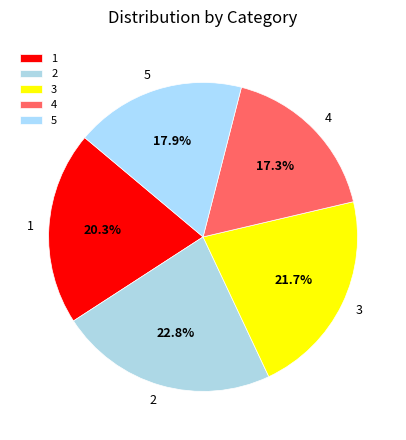

Is there a majority slice in this chart?

No